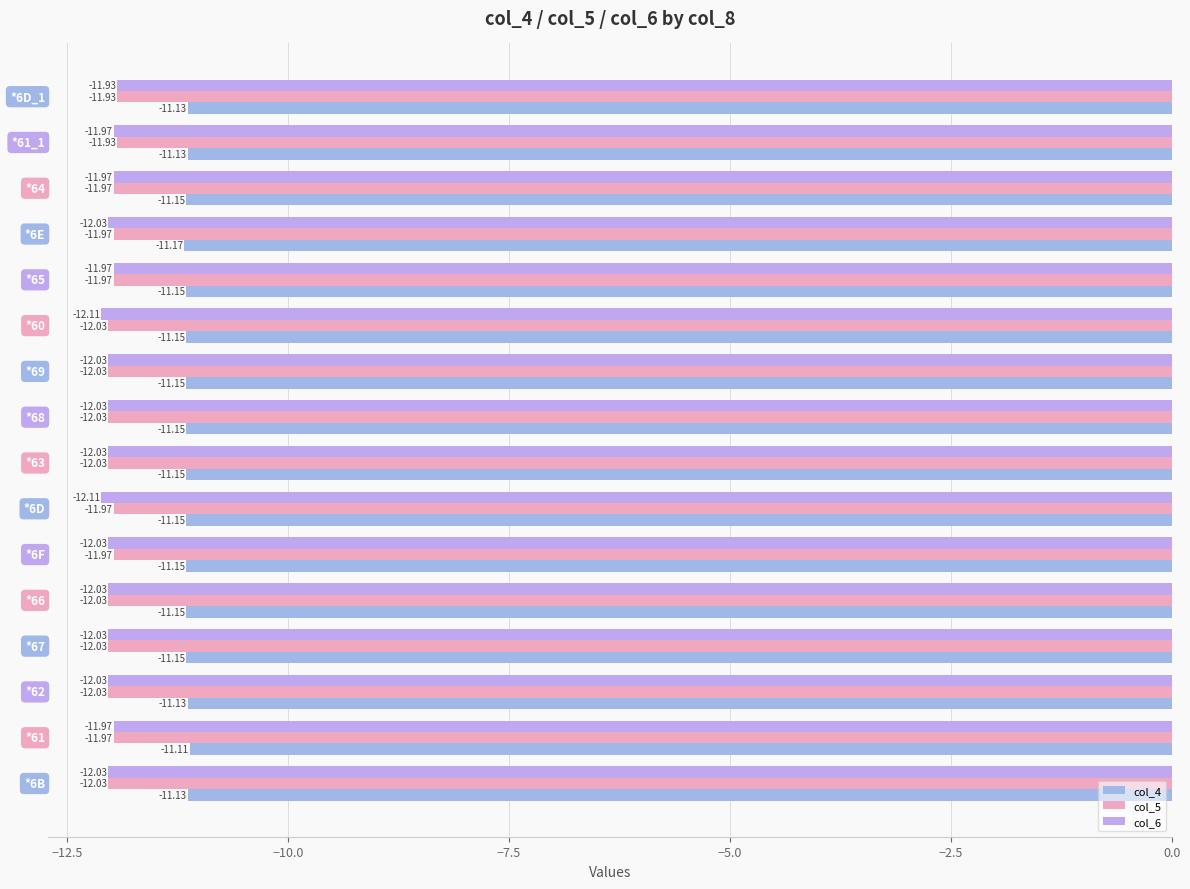

How many categories are shown in the chart?

16